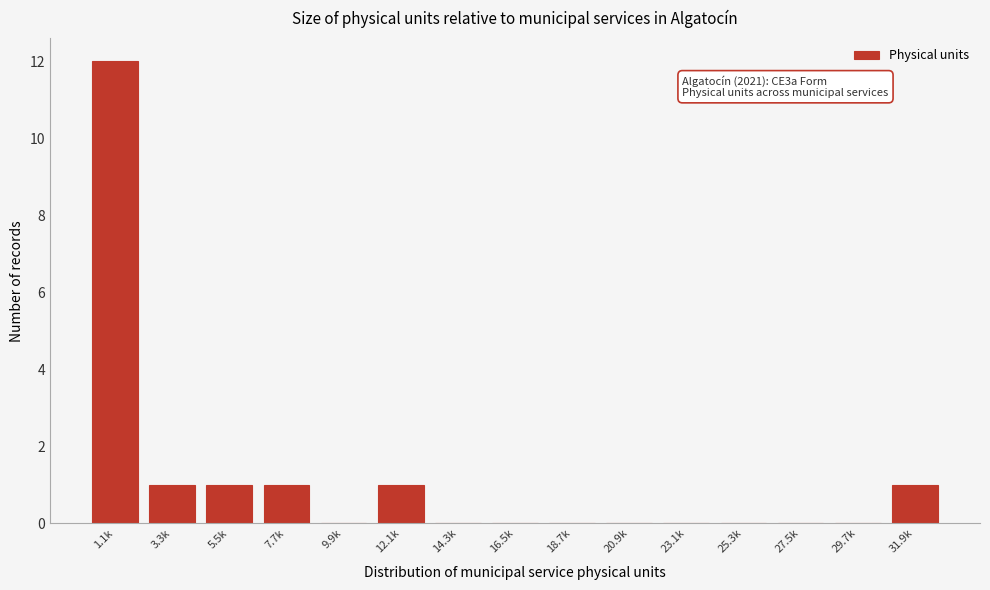

Reading right to left, extract all data points from this chart.

31.9k=1	29.7k=0	27.5k=0	25.3k=0	23.1k=0	20.9k=0	18.7k=0	16.5k=0	14.3k=0	12.1k=1	9.9k=0	7.7k=1	5.5k=1	3.3k=1	1.1k=12